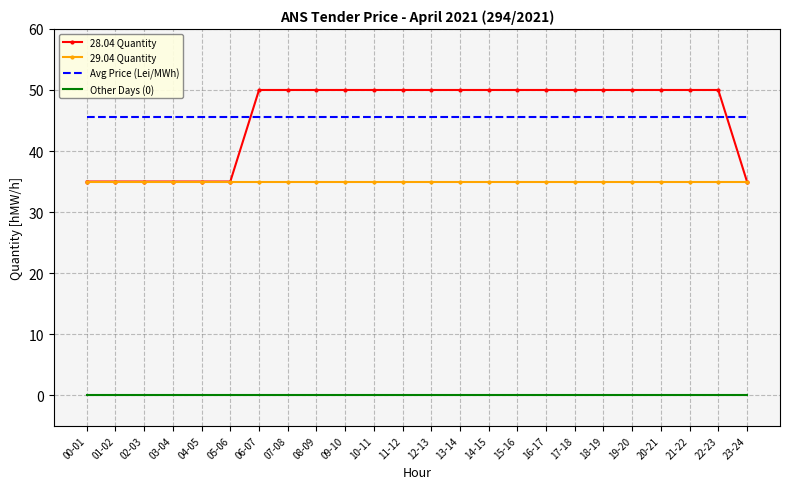

Reading right to left, what are all the values shown in this chart?

28.04 Quantity: 35.0	50.0	50.0	50.0	50.0	50.0	50.0	50.0	50.0	50.0	50.0	50.0	50.0	50.0	50.0	50.0	50.0	50.0	35.0	35.0	35.0	35.0	35.0	35.0
29.04 Quantity: 35.0	35.0	35.0	35.0	35.0	35.0	35.0	35.0	35.0	35.0	35.0	35.0	35.0	35.0	35.0	35.0	35.0	35.0	35.0	35.0	35.0	35.0	35.0	35.0
Avg Price (Lei/MWh): 45.6	45.6	45.6	45.6	45.6	45.6	45.6	45.6	45.6	45.6	45.6	45.6	45.6	45.6	45.6	45.6	45.6	45.6	45.6	45.6	45.6	45.6	45.6	45.6
Other Days (0): 0.0	0.0	0.0	0.0	0.0	0.0	0.0	0.0	0.0	0.0	0.0	0.0	0.0	0.0	0.0	0.0	0.0	0.0	0.0	0.0	0.0	0.0	0.0	0.0